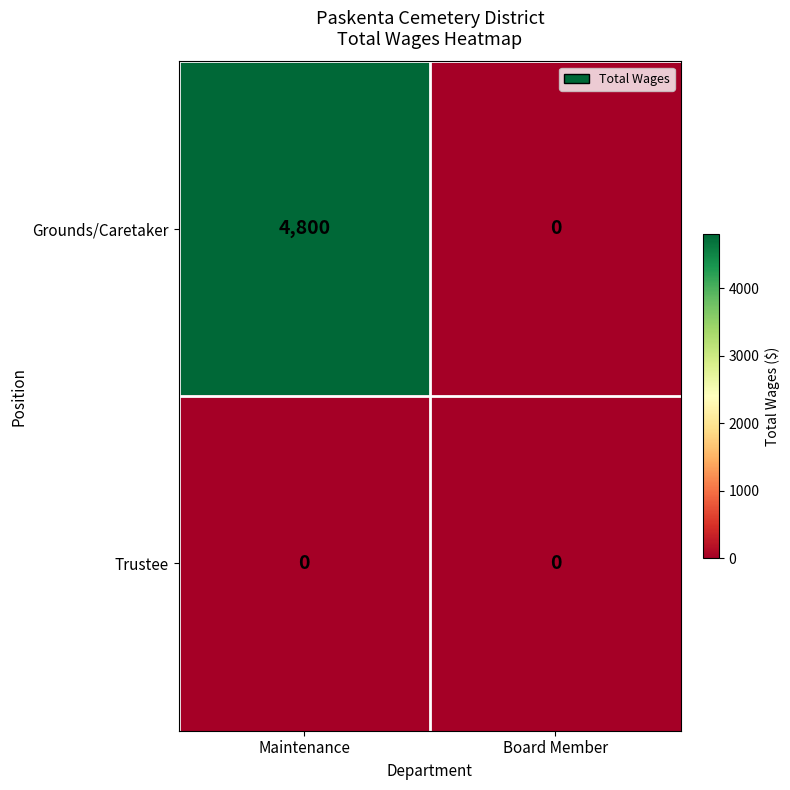

At which category is the sum across all series the highest?

Maintenance